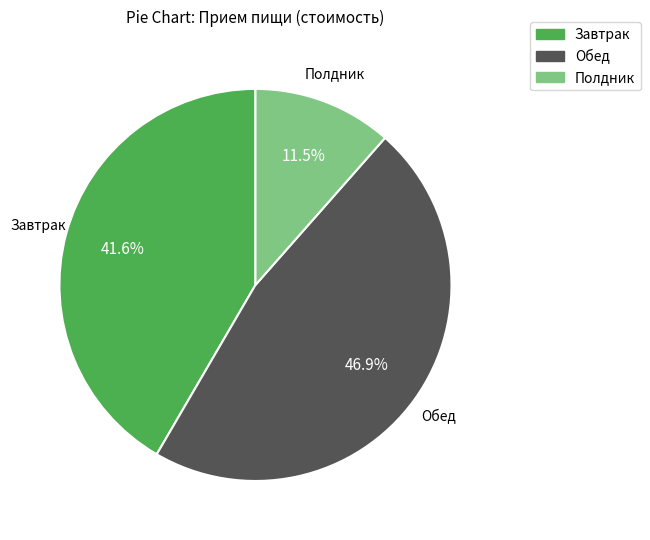

Which has a higher value, Завтрак or Полдник?

Завтрак